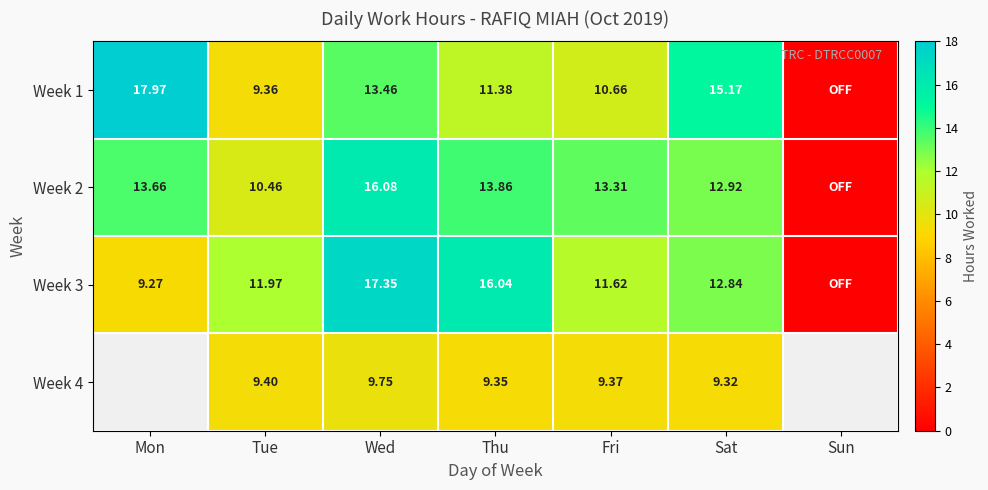

What is the difference between the second highest and second lowest values in the Week 1 series?

5.8